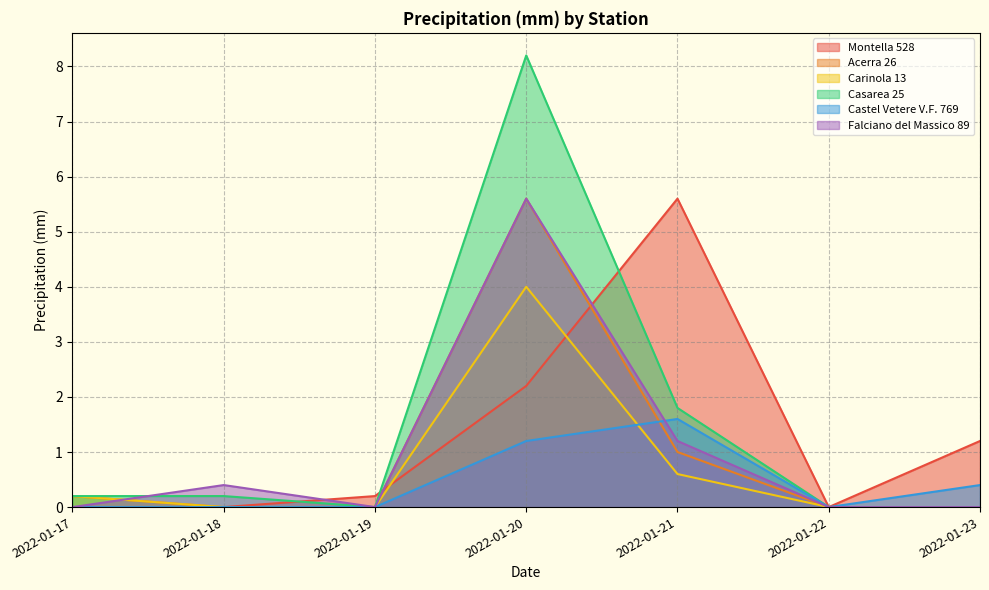

How many lines are shown in the chart?

6